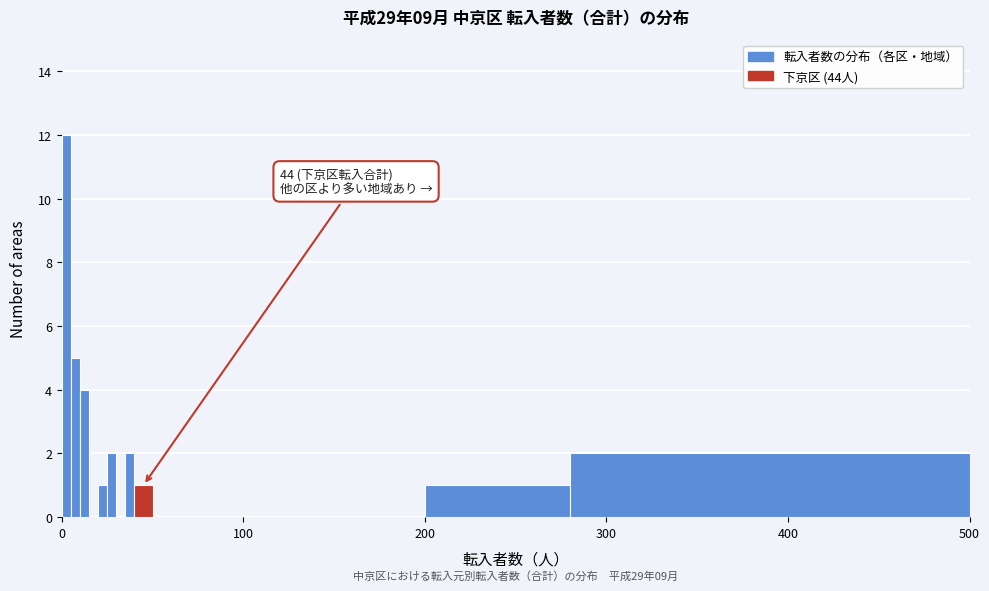

Read against the x-axis, roughly where is the centre of the tallest bar?

0